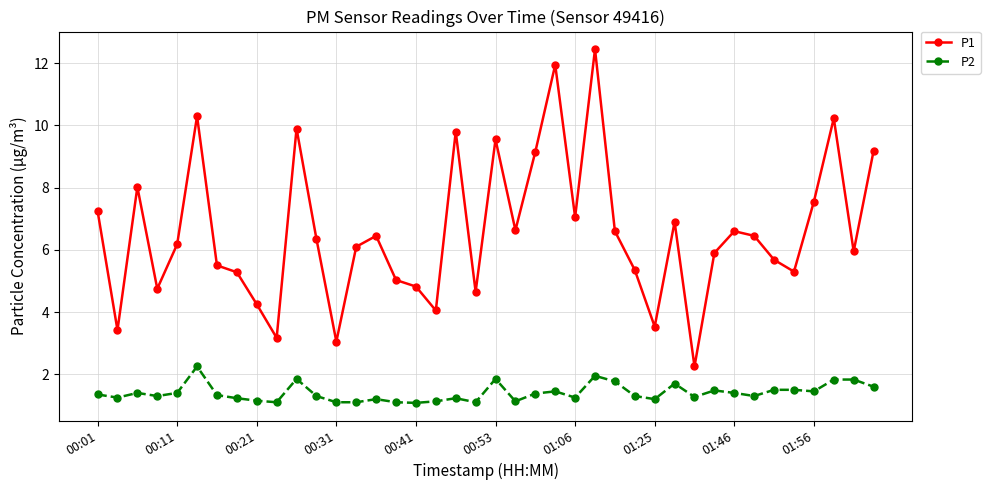

True or false: P2 and P1 intersect in this chart.

False